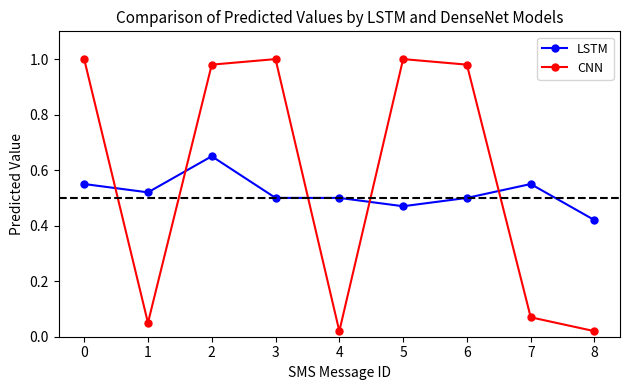

After their last crossing, which series has the higher values: CNN or LSTM?

LSTM